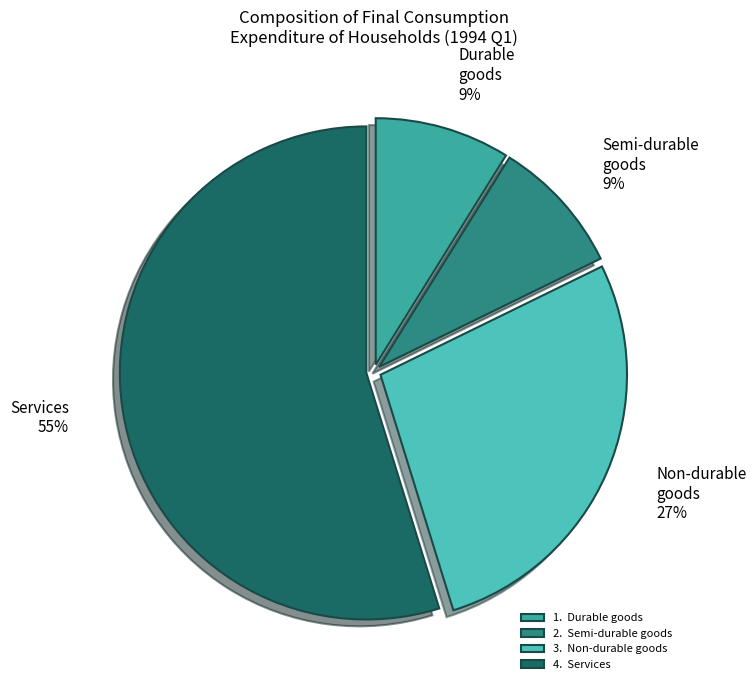

Approximately how many times larger is the value at 2. Semi-durable goods compared to 3. Non-durable goods?

0.3